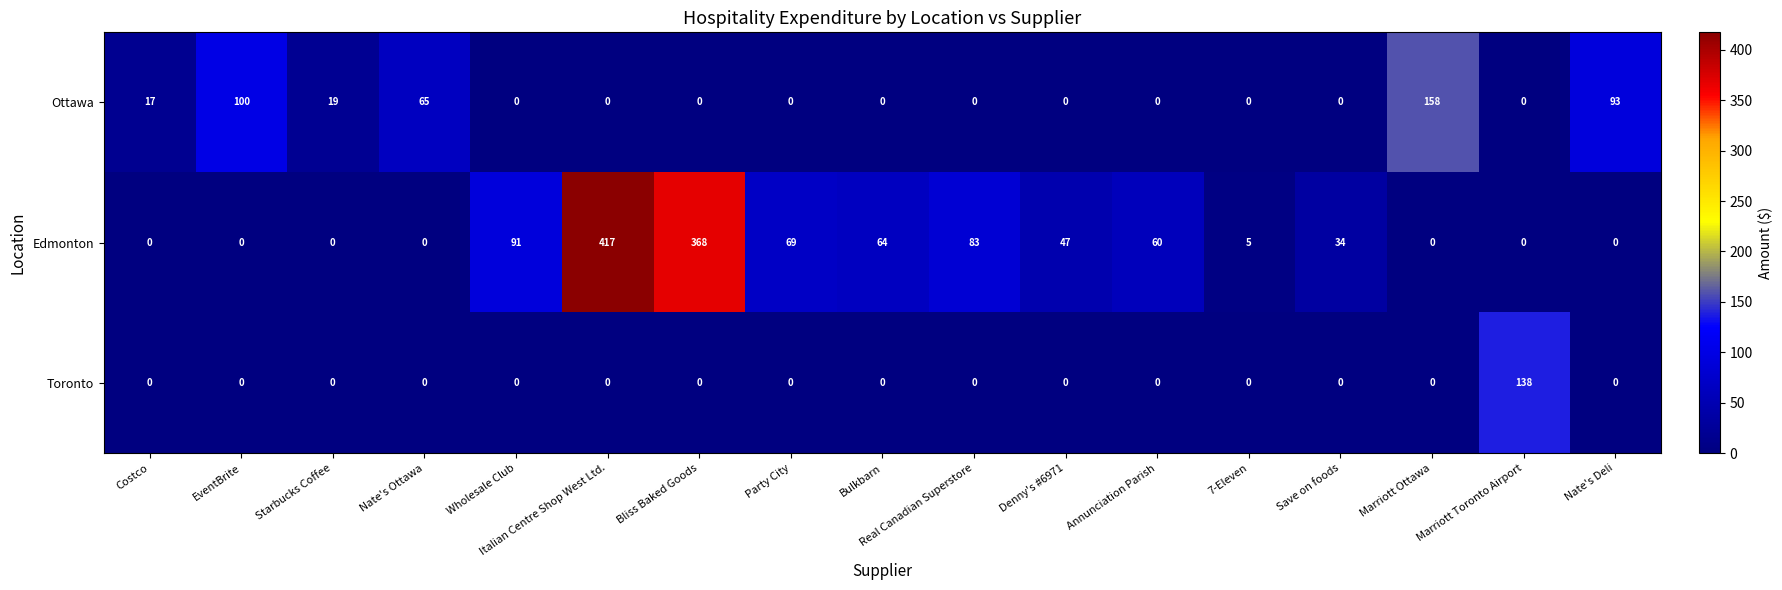

What is the difference between the second highest and minimum values in the Ottawa series?

100